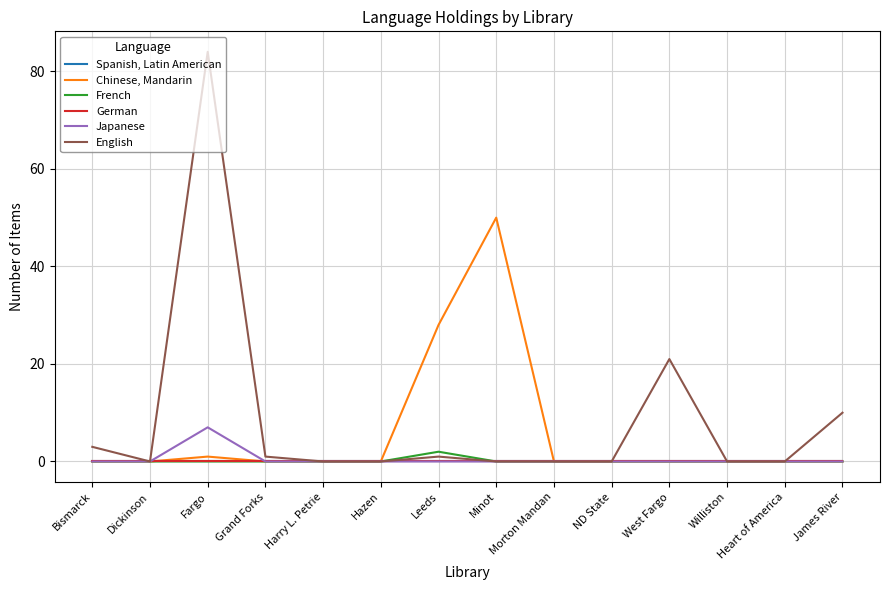

Reading left to right, transcribe all the data shown in this chart.

Spanish, Latin American: Bismarck=0	Dickinson=0	Fargo=0	Grand Forks=0	Harry L. Petrie=0	Hazen=0	Leeds=0	Minot=0	Morton Mandan=0	ND State=0	West Fargo=0	Williston=0	Heart of America=0	James River=0
Chinese, Mandarin: Bismarck=0	Dickinson=0	Fargo=1	Grand Forks=0	Harry L. Petrie=0	Hazen=0	Leeds=28	Minot=50	Morton Mandan=0	ND State=0	West Fargo=0	Williston=0	Heart of America=0	James River=0
French: Bismarck=0	Dickinson=0	Fargo=0	Grand Forks=0	Harry L. Petrie=0	Hazen=0	Leeds=2	Minot=0	Morton Mandan=0	ND State=0	West Fargo=0	Williston=0	Heart of America=0	James River=0
German: Bismarck=0	Dickinson=0	Fargo=0	Grand Forks=0	Harry L. Petrie=0	Hazen=0	Leeds=0	Minot=0	Morton Mandan=0	ND State=0	West Fargo=0	Williston=0	Heart of America=0	James River=0
Japanese: Bismarck=0	Dickinson=0	Fargo=7	Grand Forks=0	Harry L. Petrie=0	Hazen=0	Leeds=0	Minot=0	Morton Mandan=0	ND State=0	West Fargo=0	Williston=0	Heart of America=0	James River=0
English: Bismarck=3	Dickinson=0	Fargo=84	Grand Forks=1	Harry L. Petrie=0	Hazen=0	Leeds=1	Minot=0	Morton Mandan=0	ND State=0	West Fargo=21	Williston=0	Heart of America=0	James River=10